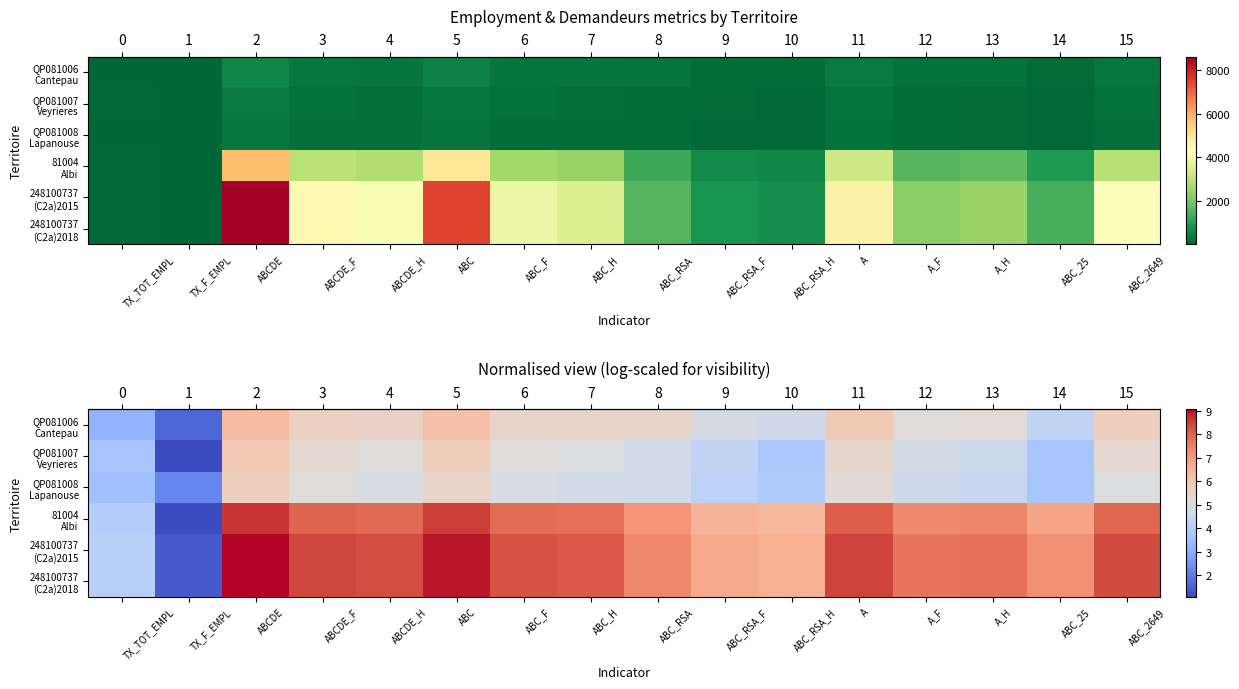

Which series has the largest range (max minus min)?

row_4